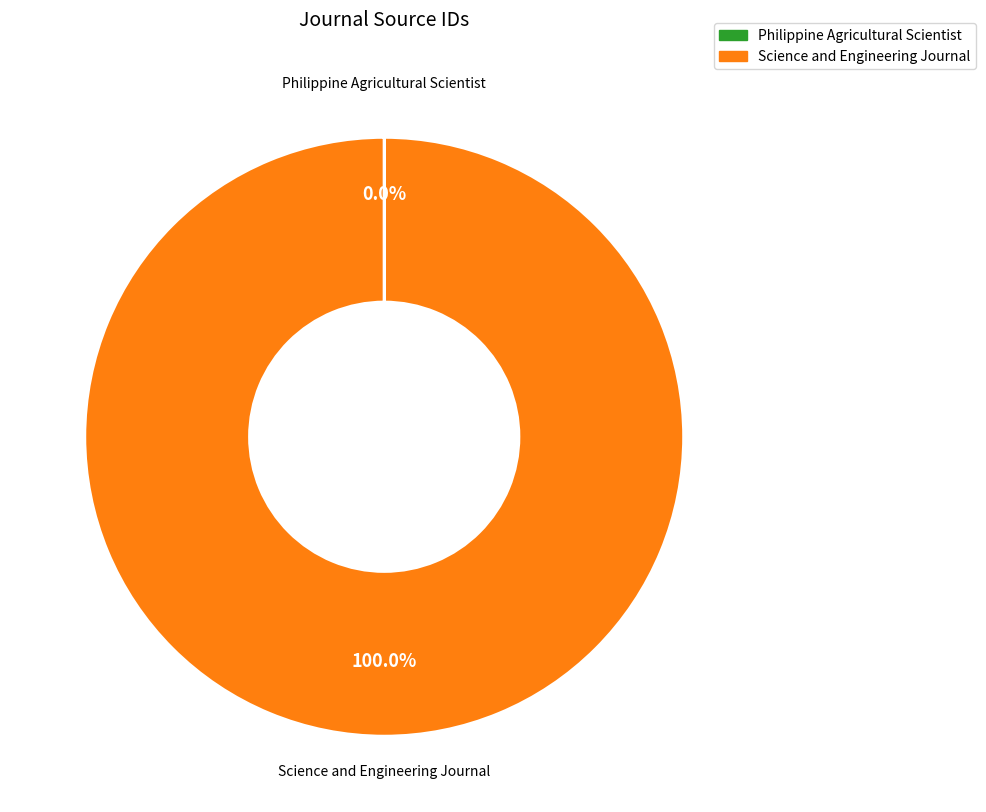

Which slice represents more than half of the pie?

Science and Engineering Journal